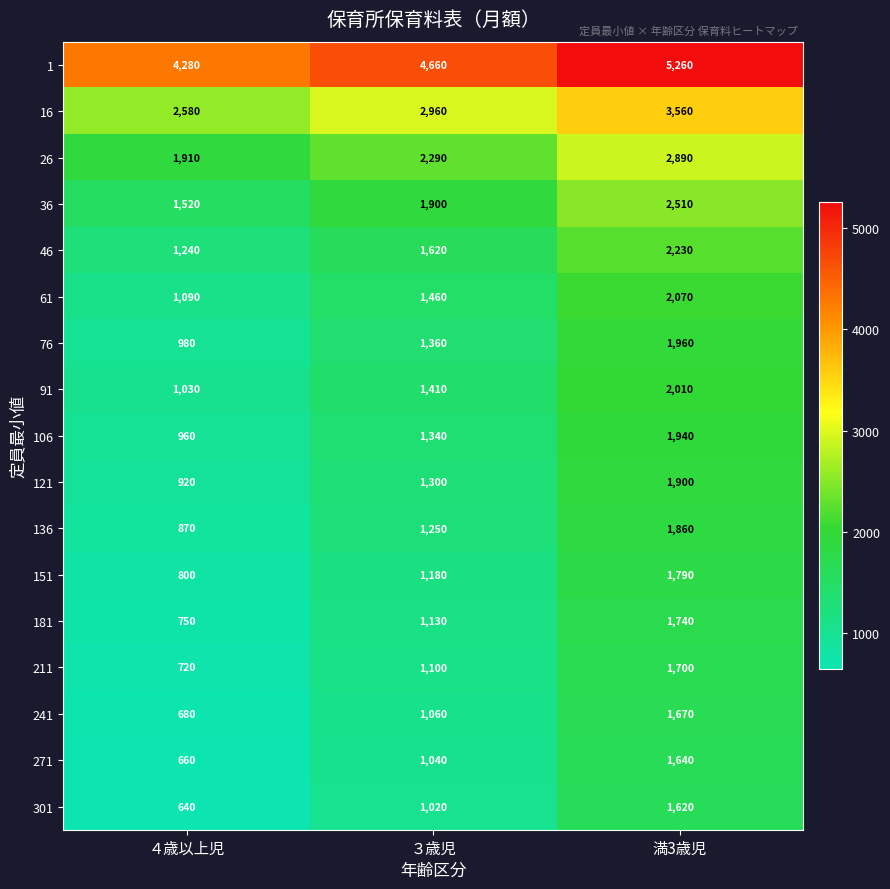

What is the difference between the 106 values at 満3歳児 and ３歳児?

600